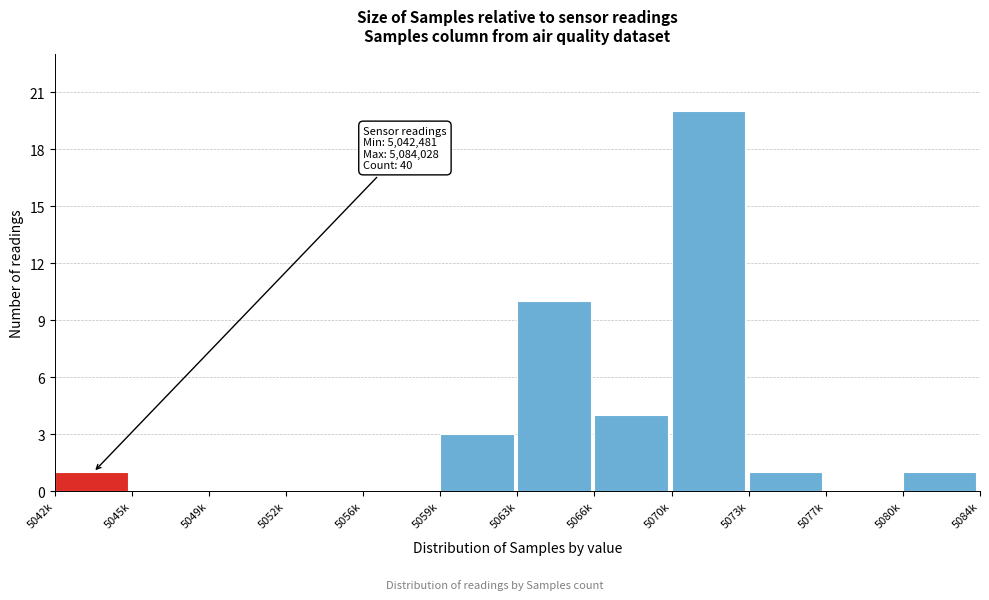

Reading right to left, list all the values displayed in this chart.

5080k=1	5077k=0	5073k=1	5070k=20	5066k=4	5063k=10	5059k=3	5056k=0	5052k=0	5049k=0	5045k=0	5042k=1